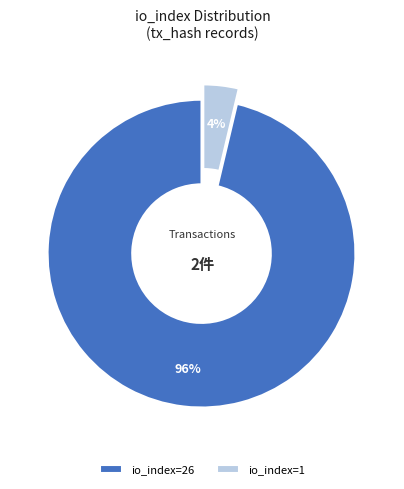

Which has a higher value, io_index=26 or io_index=1?

io_index=26